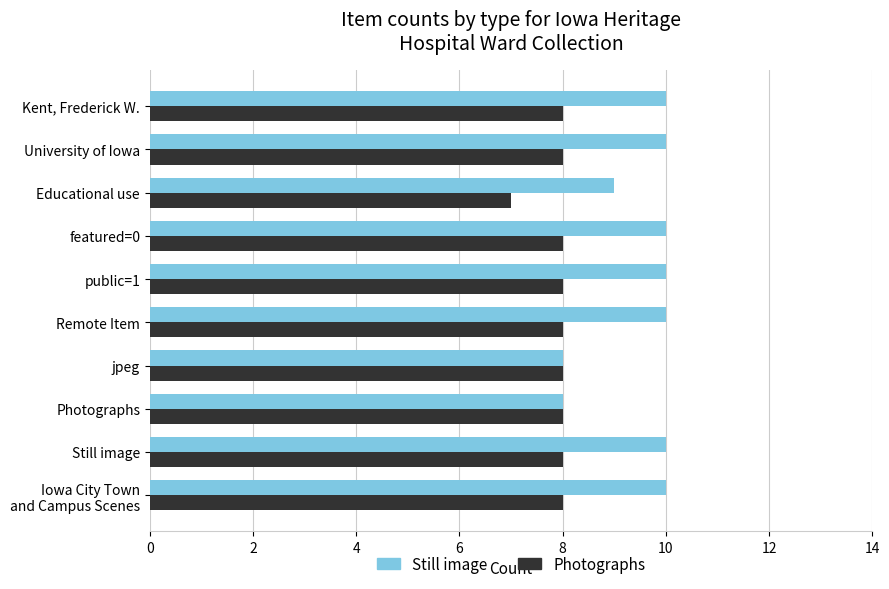

What is the sum of all Photographs values?

79